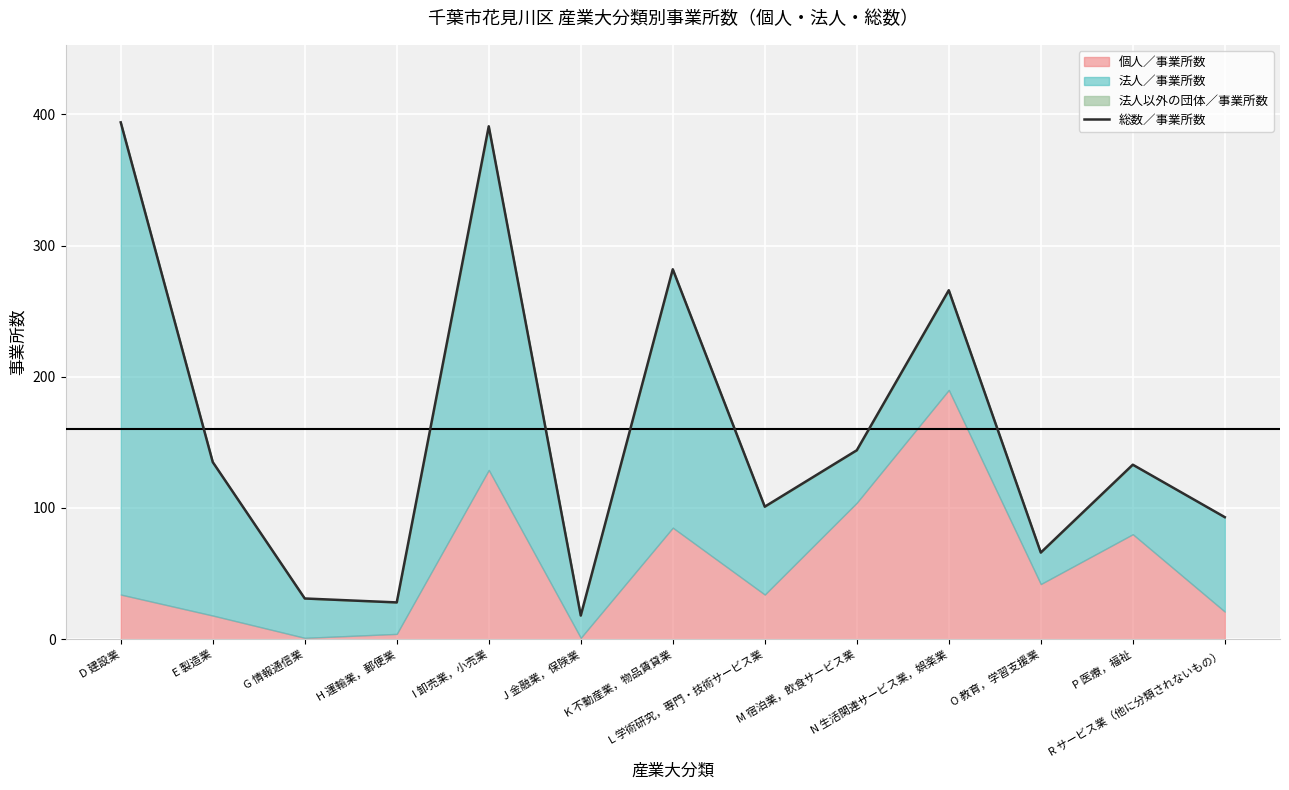

What is the average value?

160